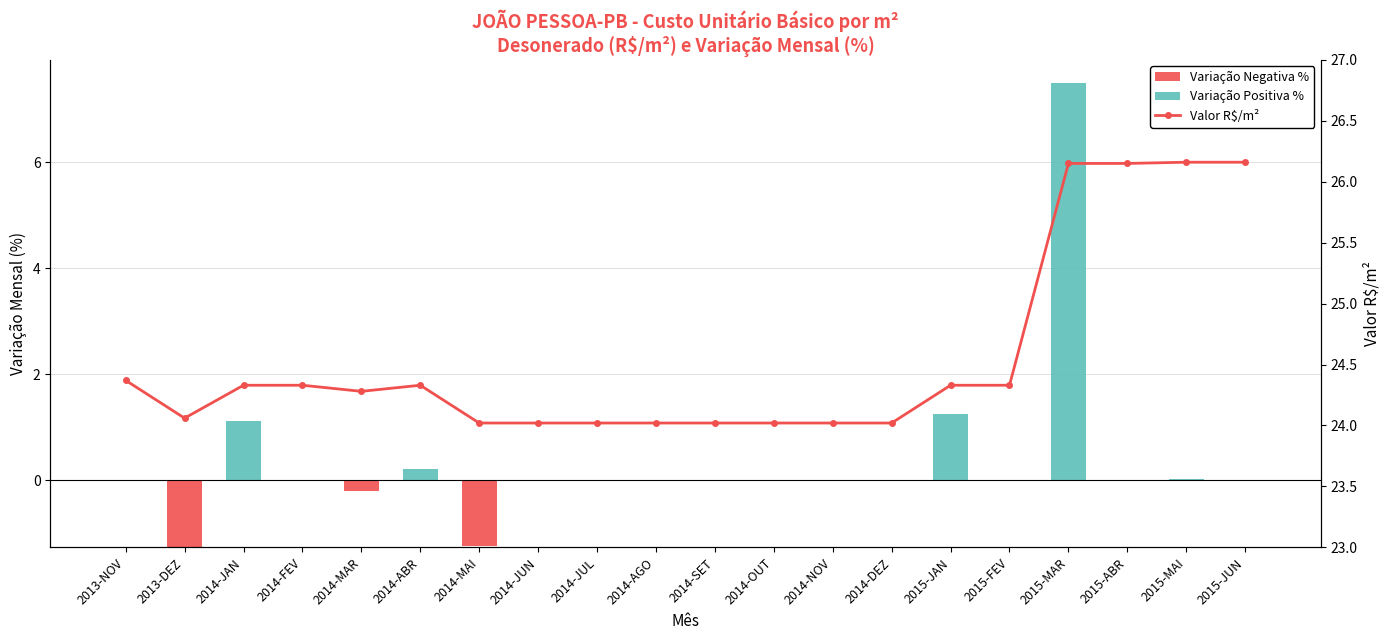

Reading left to right, what are all the values shown in this chart?

Variação Negativa %: 2013-NOV=0.0	2013-DEZ=-1.3	2014-JAN=0.0	2014-FEV=0.0	2014-MAR=-0.2	2014-ABR=0.0	2014-MAI=-1.2	2014-JUN=0.0	2014-JUL=0.0	2014-AGO=0.0	2014-SET=0.0	2014-OUT=0.0	2014-NOV=0.0	2014-DEZ=0.0	2015-JAN=0.0	2015-FEV=0.0	2015-MAR=0.0	2015-ABR=0.0	2015-MAI=0.0	2015-JUN=0.0
Variação Positiva %: 2013-NOV=0.0	2013-DEZ=0.0	2014-JAN=1.1	2014-FEV=0.0	2014-MAR=0.0	2014-ABR=0.2	2014-MAI=0.0	2014-JUN=0.0	2014-JUL=0.0	2014-AGO=0.0	2014-SET=0.0	2014-OUT=0.0	2014-NOV=0.0	2014-DEZ=0.0	2015-JAN=1.2	2015-FEV=0.0	2015-MAR=7.5	2015-ABR=0.0	2015-MAI=0.0	2015-JUN=0.0
Valor R$/m²: 2013-NOV=24.4	2013-DEZ=24.1	2014-JAN=24.3	2014-FEV=24.3	2014-MAR=24.3	2014-ABR=24.3	2014-MAI=24.0	2014-JUN=24.0	2014-JUL=24.0	2014-AGO=24.0	2014-SET=24.0	2014-OUT=24.0	2014-NOV=24.0	2014-DEZ=24.0	2015-JAN=24.3	2015-FEV=24.3	2015-MAR=26.1	2015-ABR=26.1	2015-MAI=26.2	2015-JUN=26.2